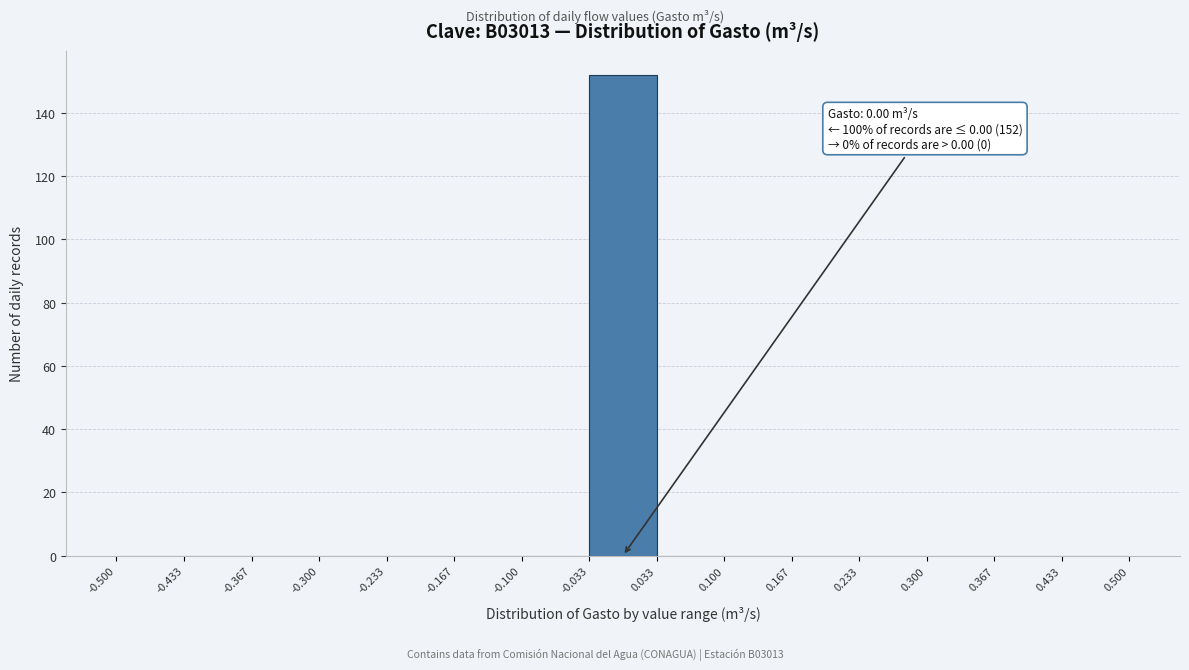

Which range on the x-axis has the tallest bar?

-0.033 to 0.033